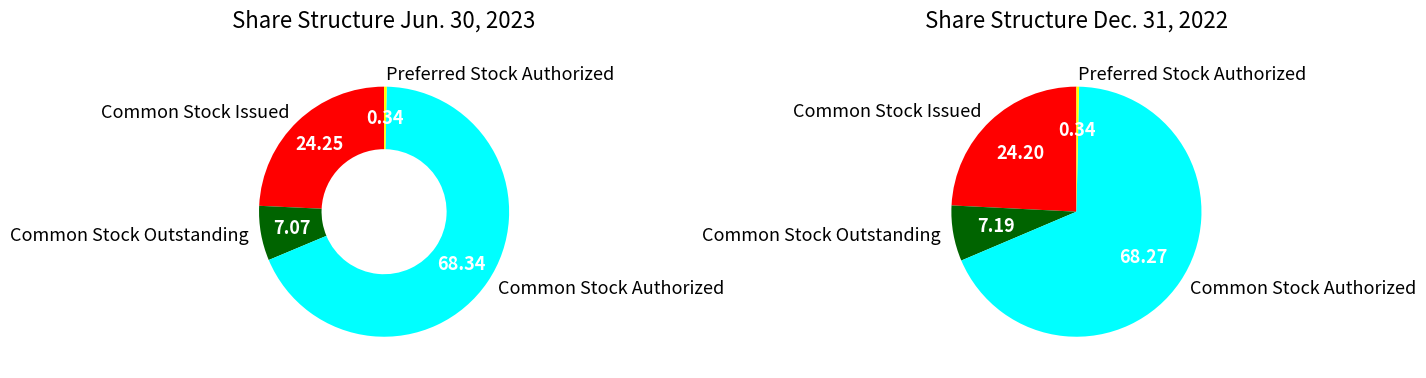

To the nearest percent, what is the average slice percentage?

25%